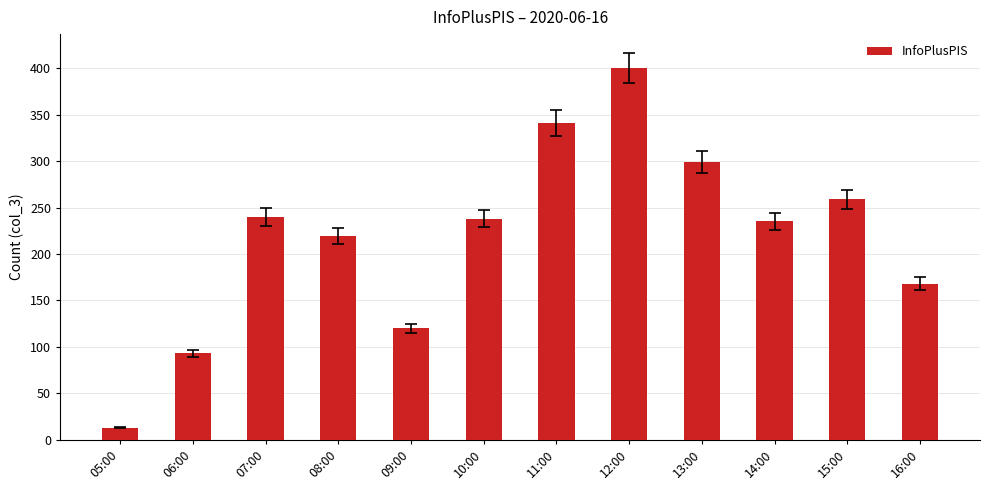

What is the difference between the maximum and second lowest values?

307